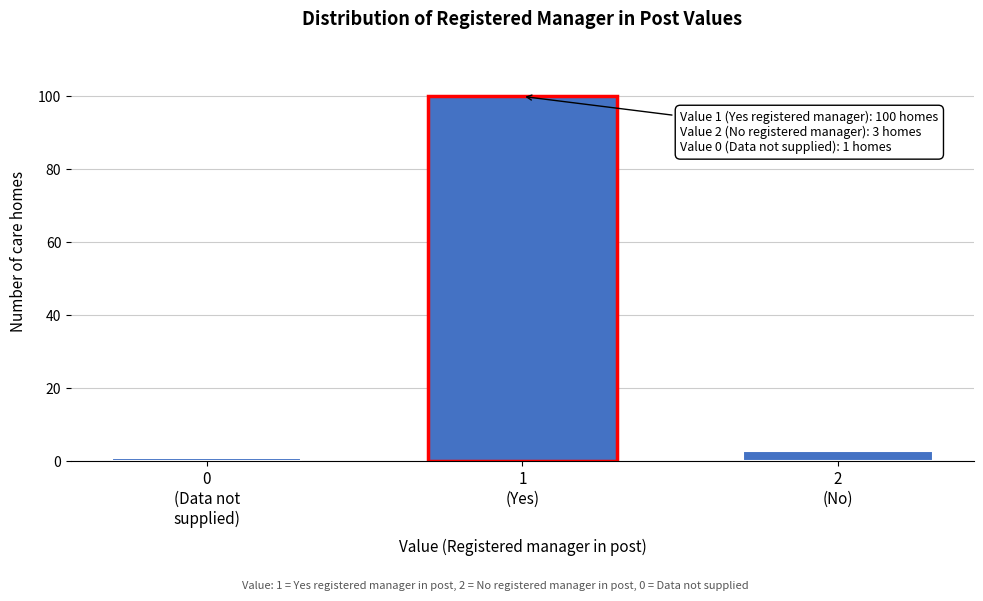

Reading left to right, list all the values displayed in this chart.

1	100	3